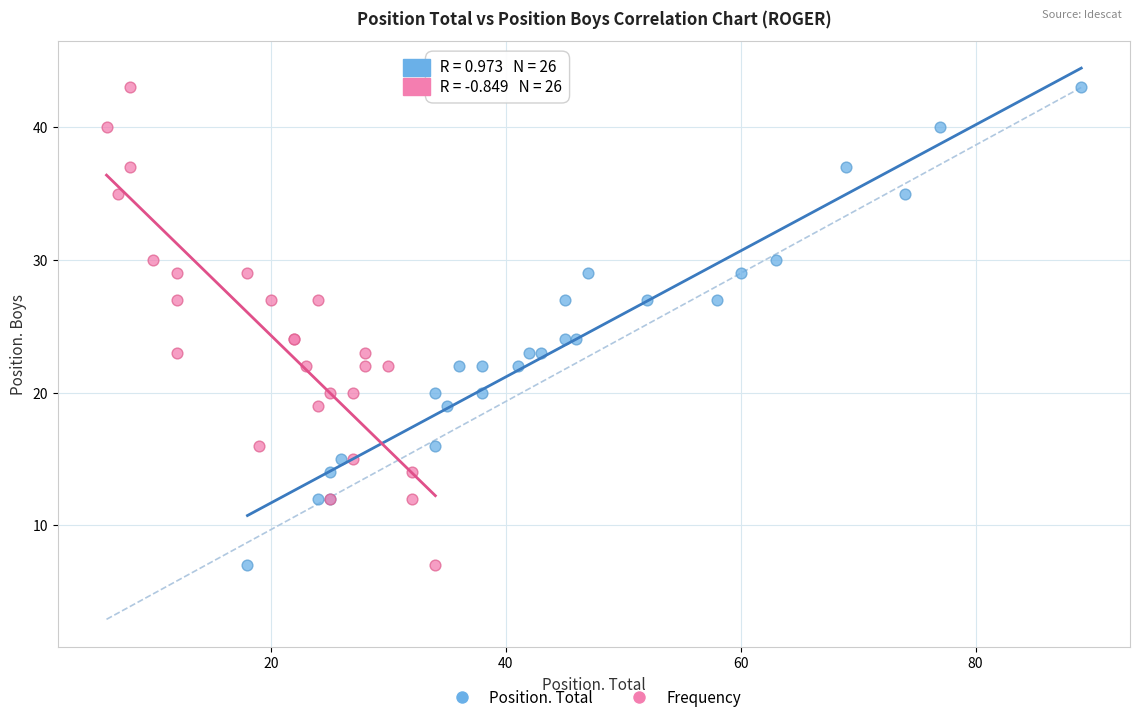

What are all the series names shown in the legend?

Position. Total, Frequency